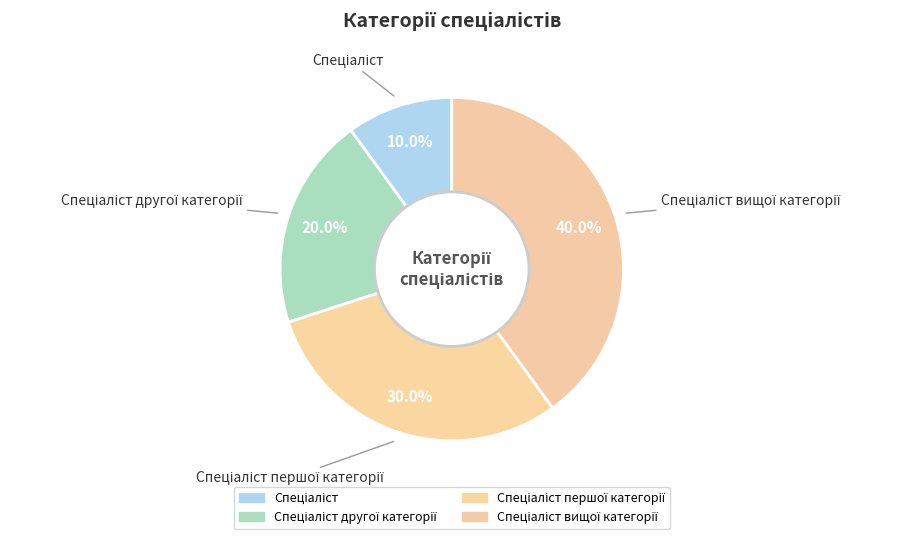

Does any single category account for the majority?

No